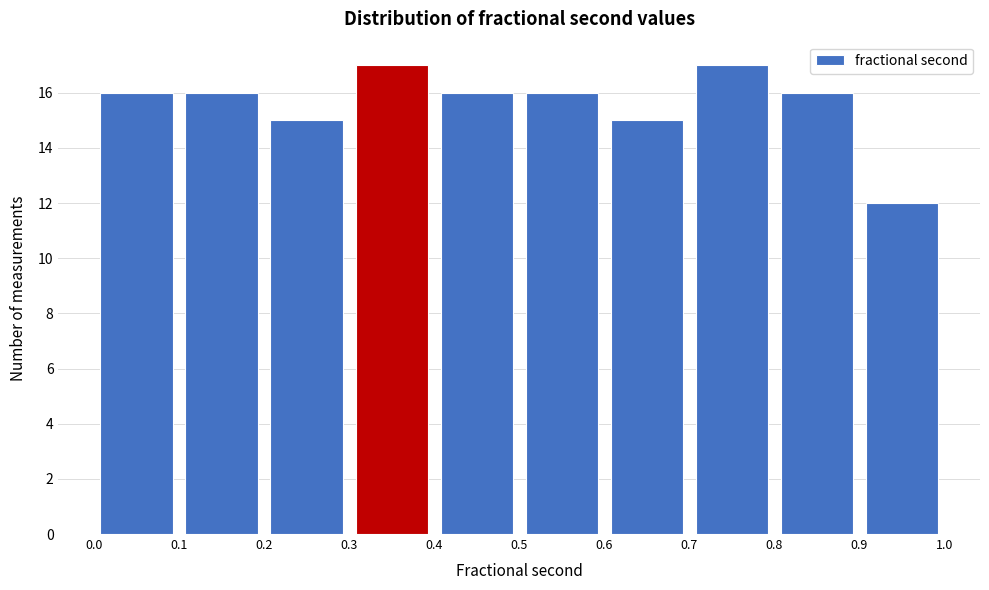

How tall is the bar that spans 0.7 to 0.8 on the x-axis? The values are not printed on the chart, so give them approximately, as read against the axis.

17